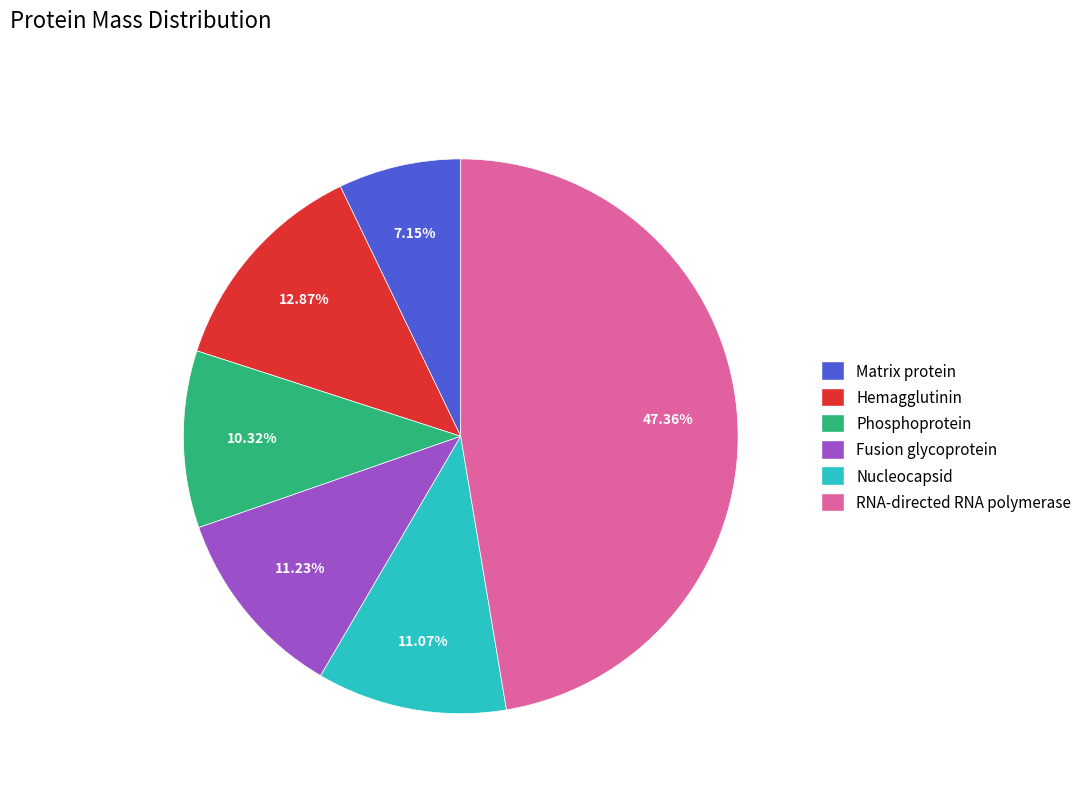

Does Phosphoprotein represent more than half of the total?

No